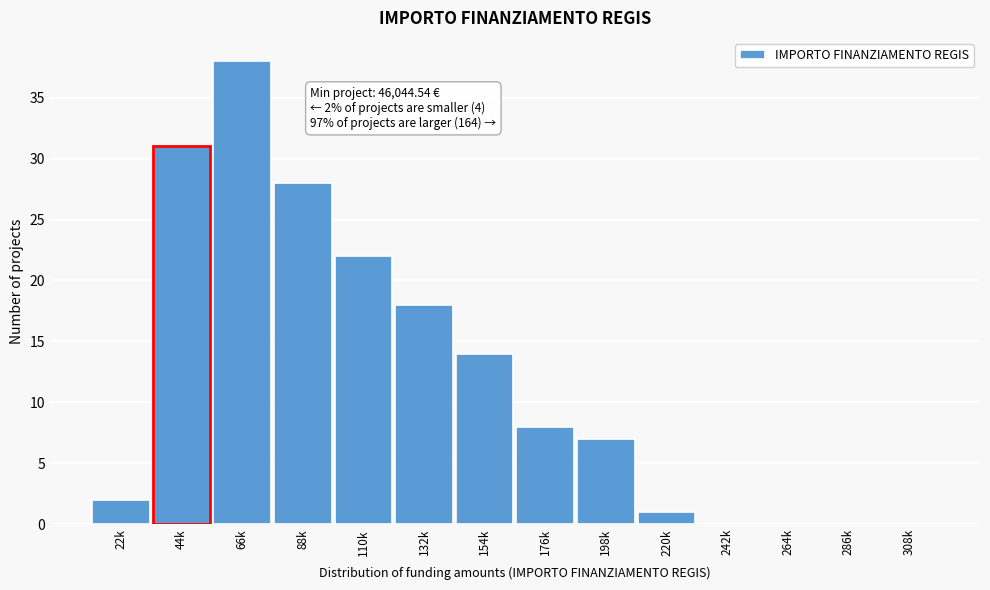

Reading left to right, extract all data points from this chart.

22k=2	44k=31	66k=38	88k=28	110k=22	132k=18	154k=14	176k=8	198k=7	220k=1	242k=0	264k=0	286k=0	308k=0